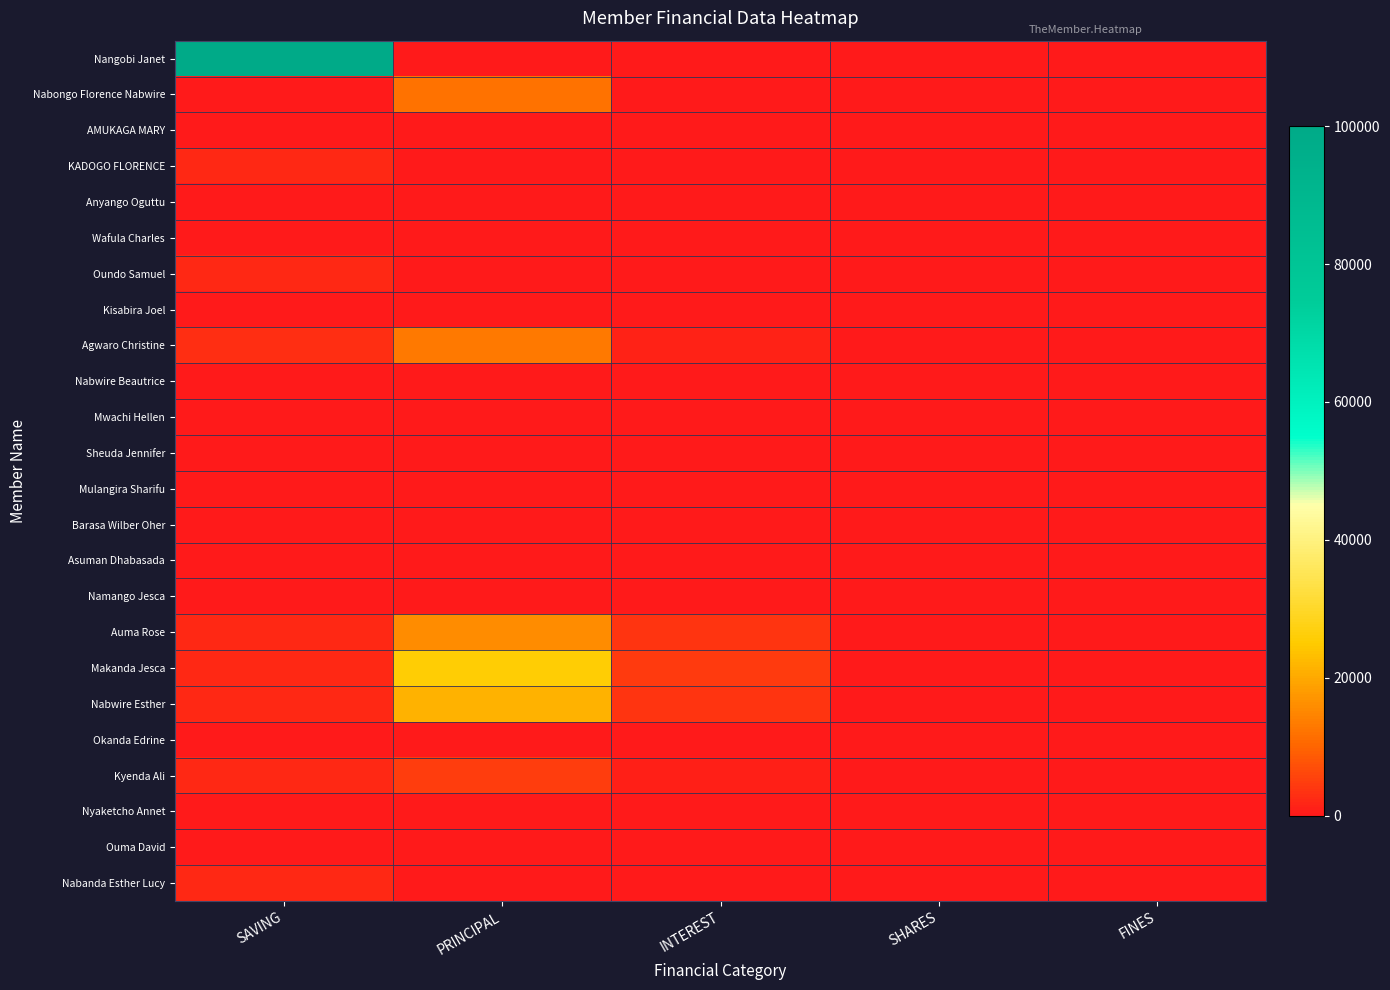

Rank the series by their maximum value, from lowest to highest.

AMUKAGA MARY, Anyango Oguttu, Wafula Charles, Kisabira Joel, Nabwire Beautrice, Mwachi Hellen, Sheuda Jennifer, Mulangira Sharifu, Barasa Wilber Oher, Asuman Dhabasada, Namango Jesca, Okanda Edrine, Nyaketcho Annet, Ouma David, KADOGO FLORENCE, Oundo Samuel, Nabanda Esther Lucy, Kyenda Ali, Nabongo Florence Nabwire, Agwaro Christine, Auma Rose, Nabwire Esther, Makanda Jesca, Nangobi Janet